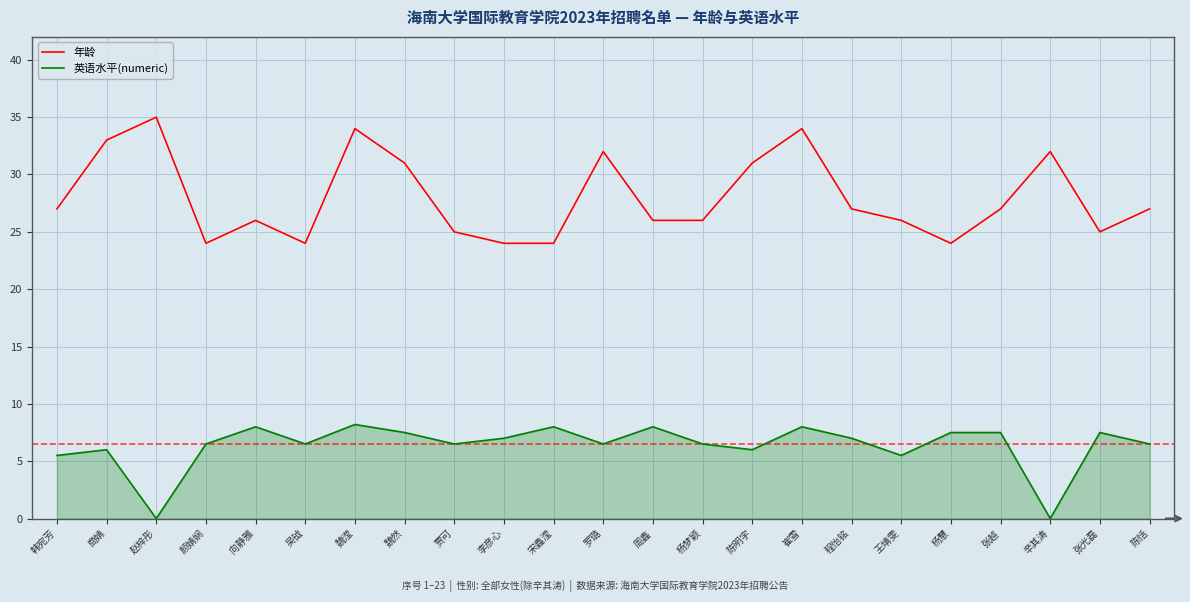

What is the difference between the second highest and minimum values in the 年龄 series?

10.0